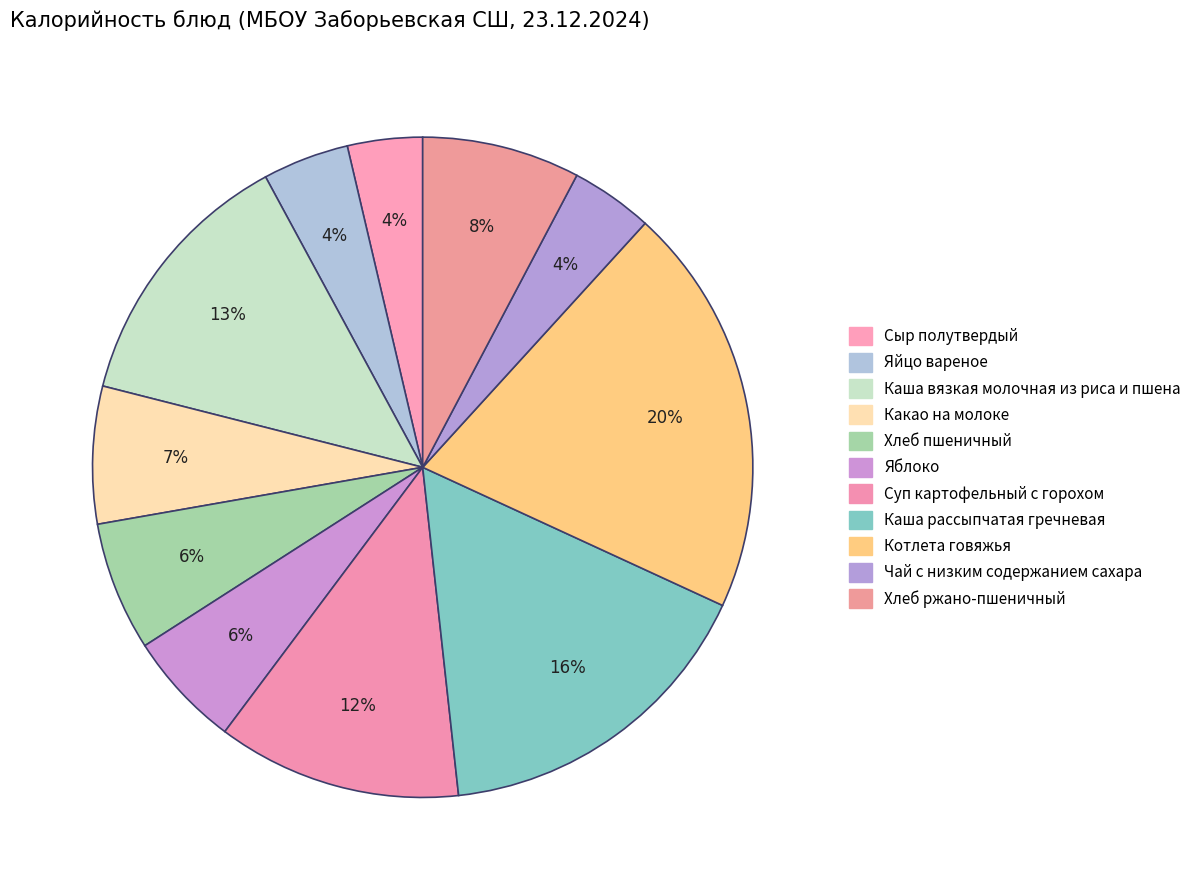

How many slices are in this pie chart?

11